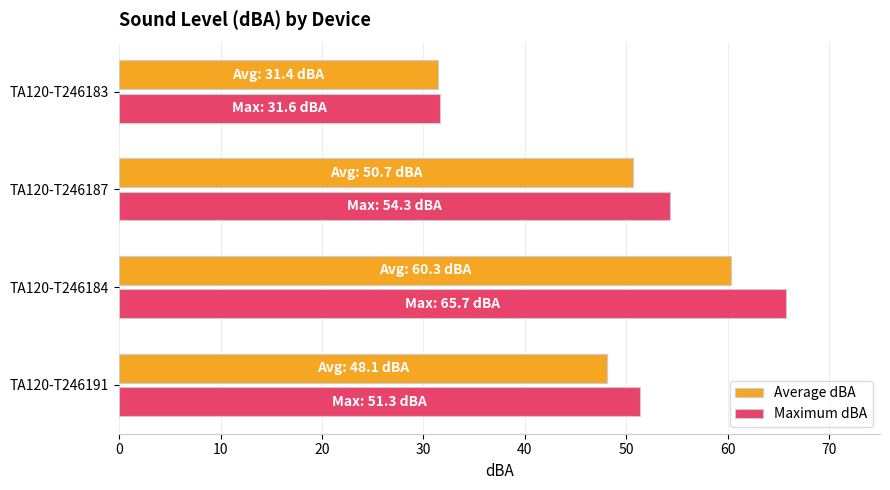

Which label corresponds to the largest value in the chart?

TA120-T246184